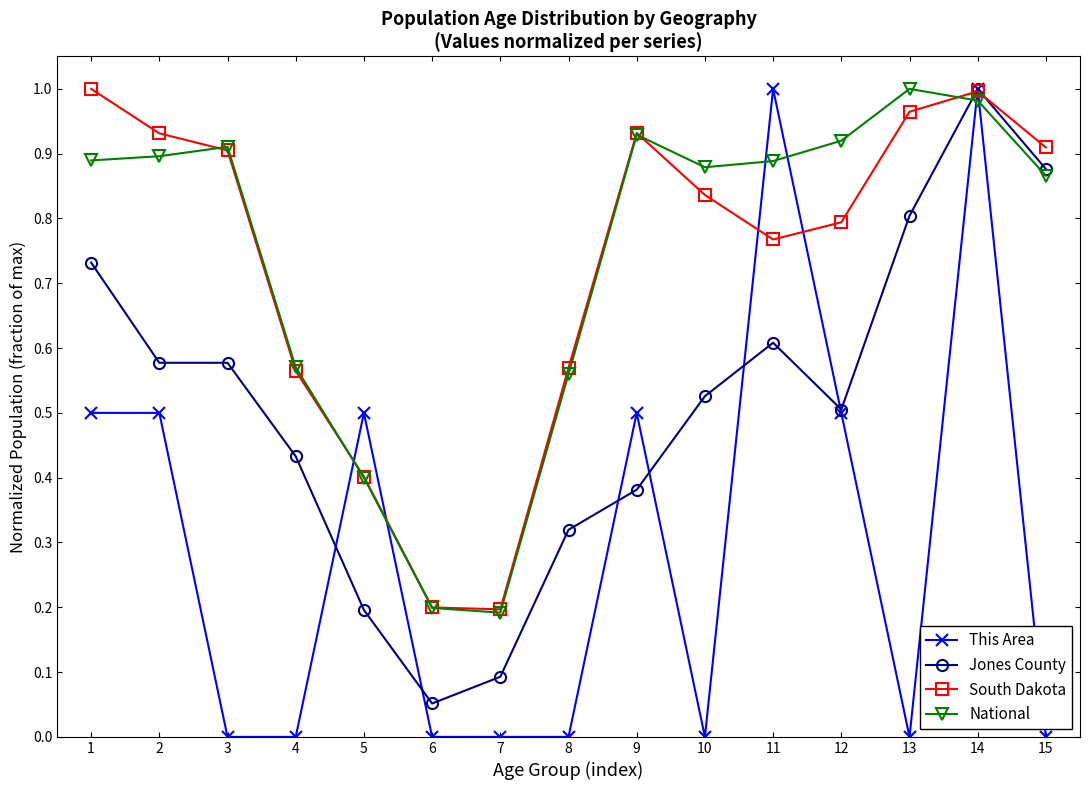

What is the sum of the South Dakota values at 3 and 12?

1.7